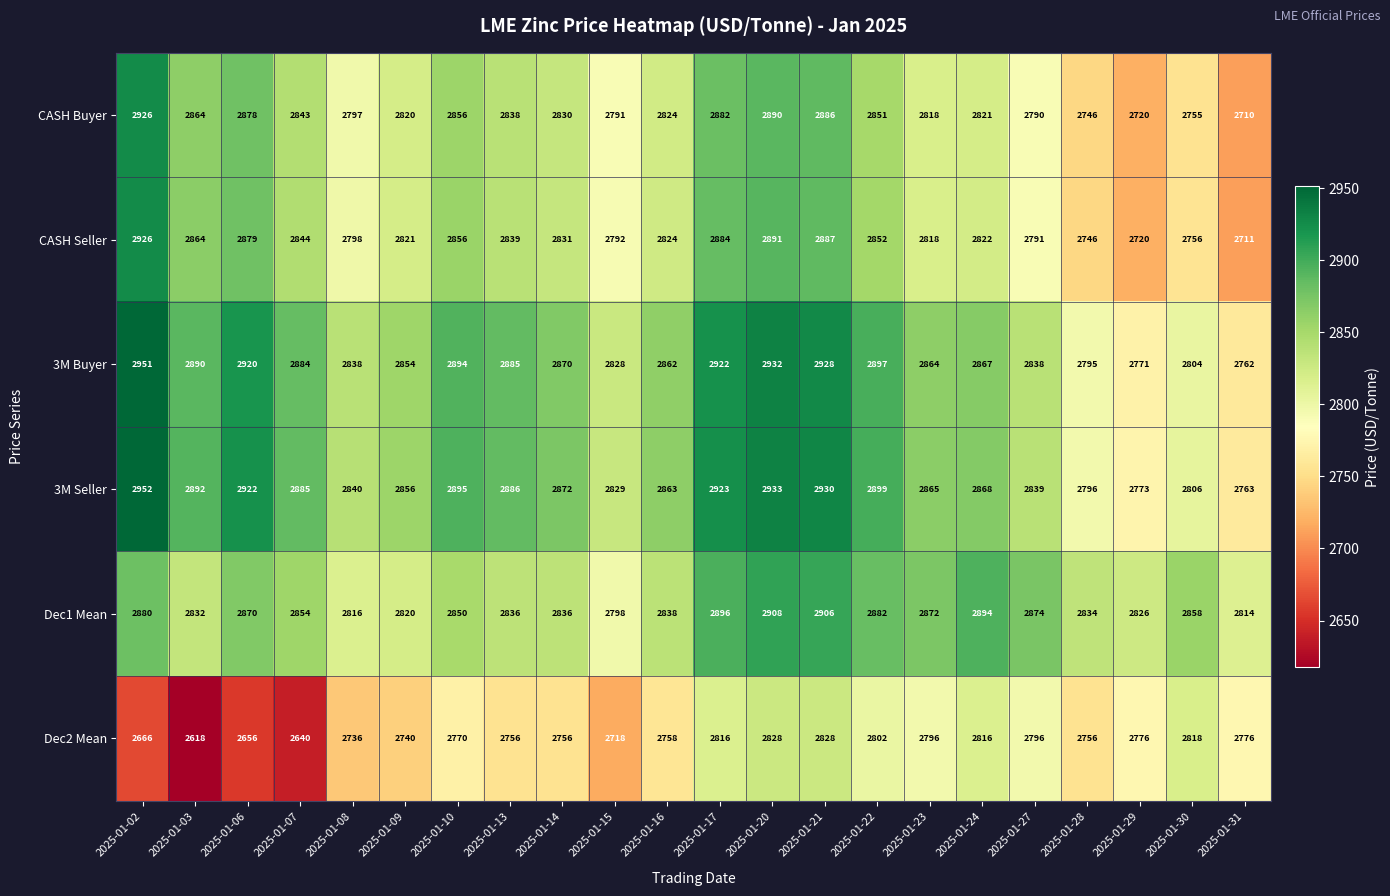

What is the total value across all series at 2025-01-10?

17121